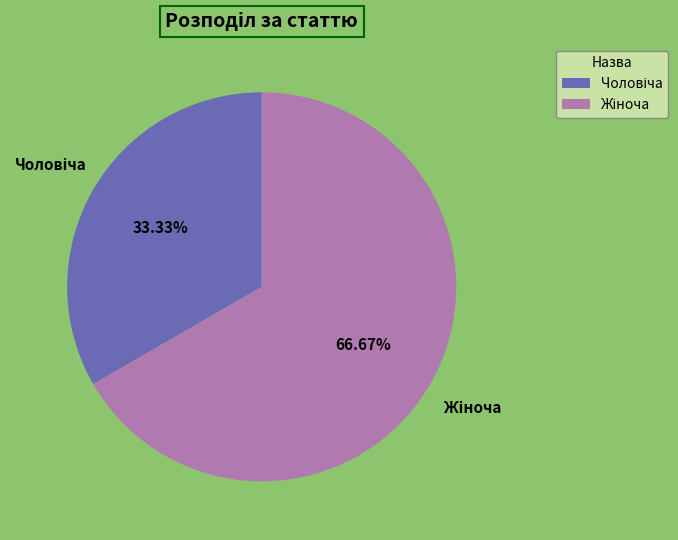

How many slices are in this pie chart?

2